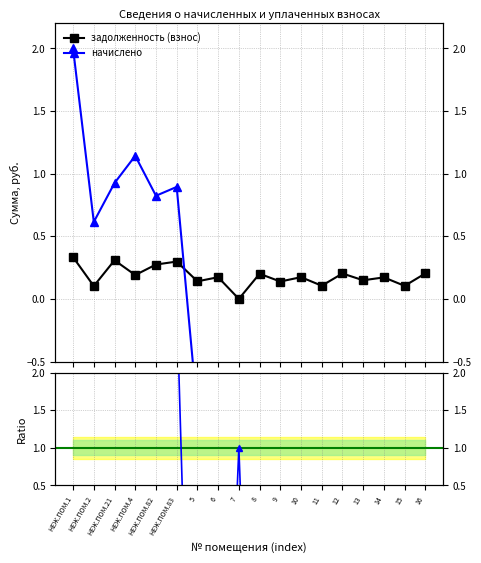

True or false: начислено and задолженность (взнос) intersect in this chart.

True